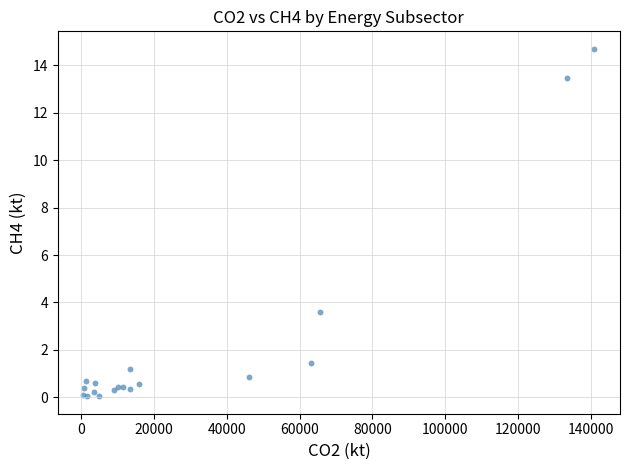

What Y value in the scatter plot is closest to 7?

3.6